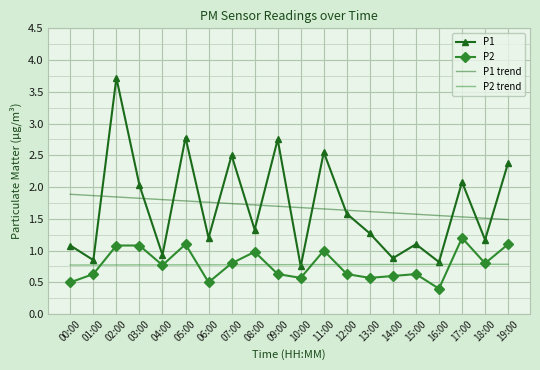

How many categories are shown in the chart?

20